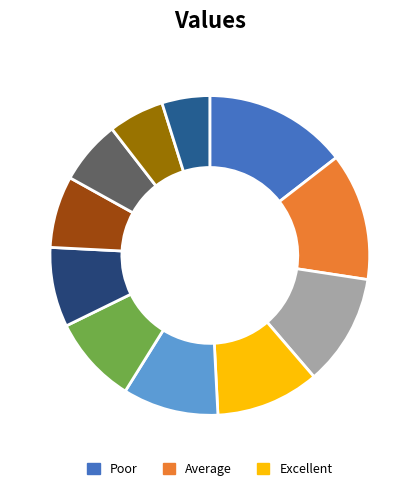

Count the number of slices in the pie.

11